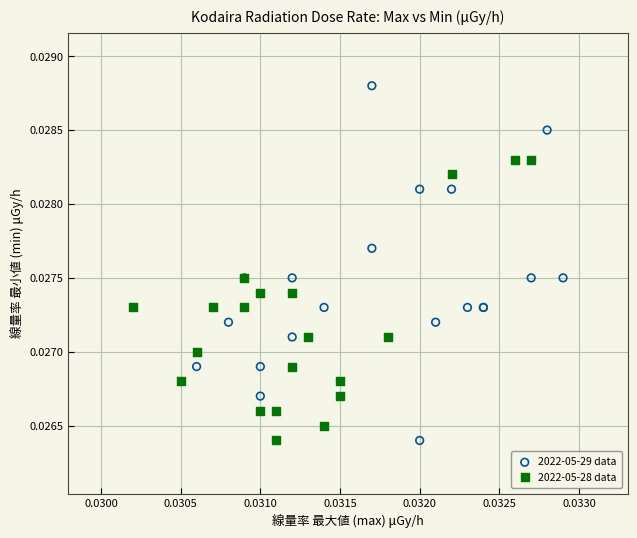

Which series has the widest spread of Y values?

2022-05-29 data